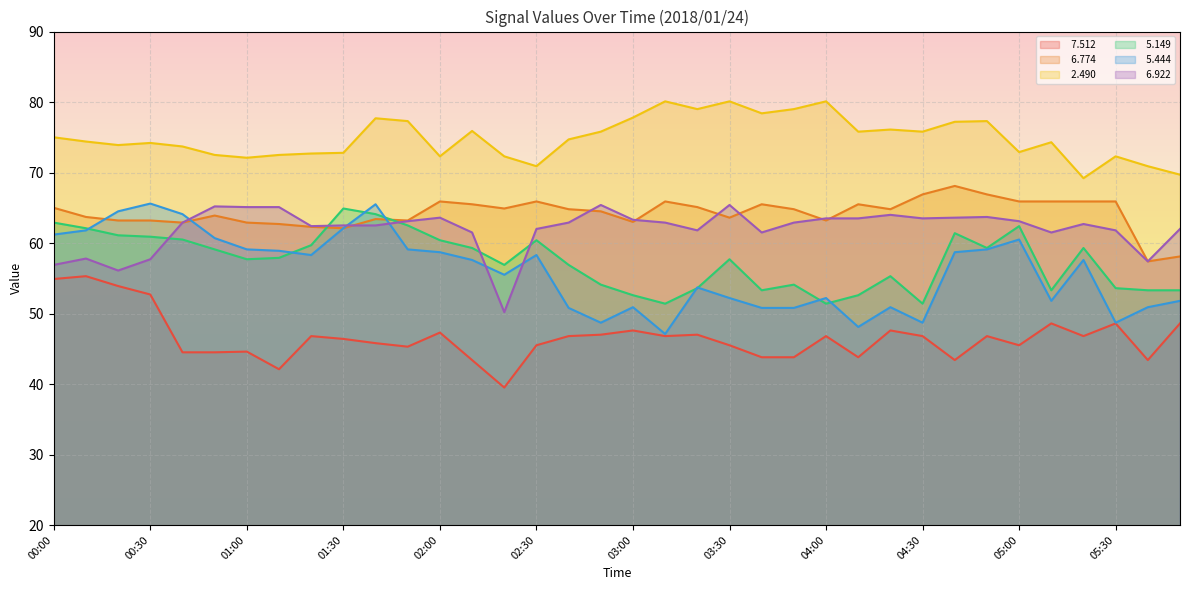

Where is   6.922 nearest to the value 57?

00:00